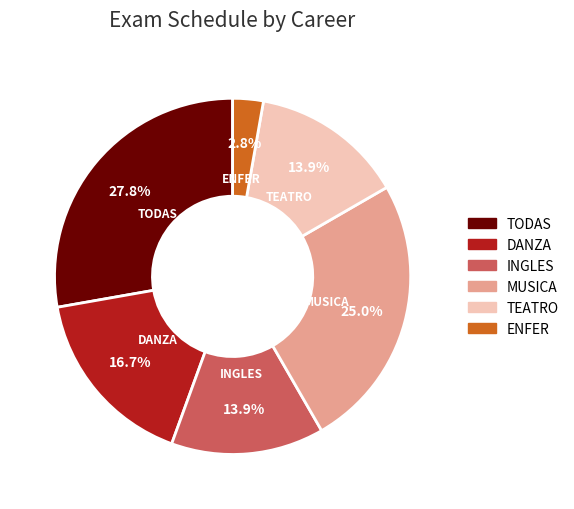

Which slice is the smallest?

ENFER